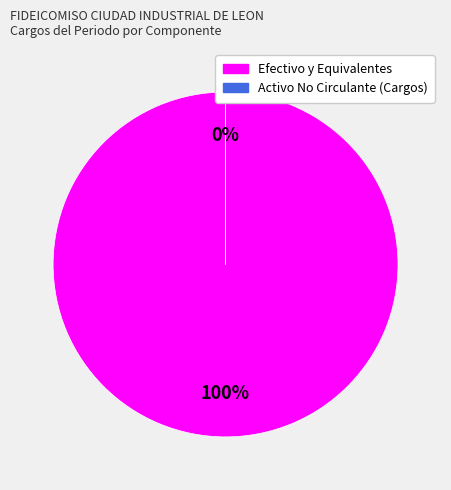

Which has a higher value, Efectivo y Equivalentes or Activo No Circulante (Cargos)?

Efectivo y Equivalentes